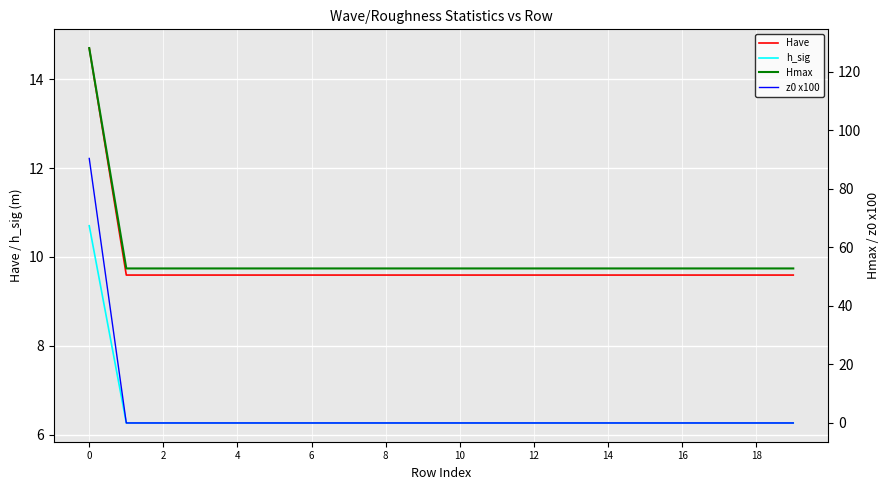

What is the lowest value of the Have series?

9.6